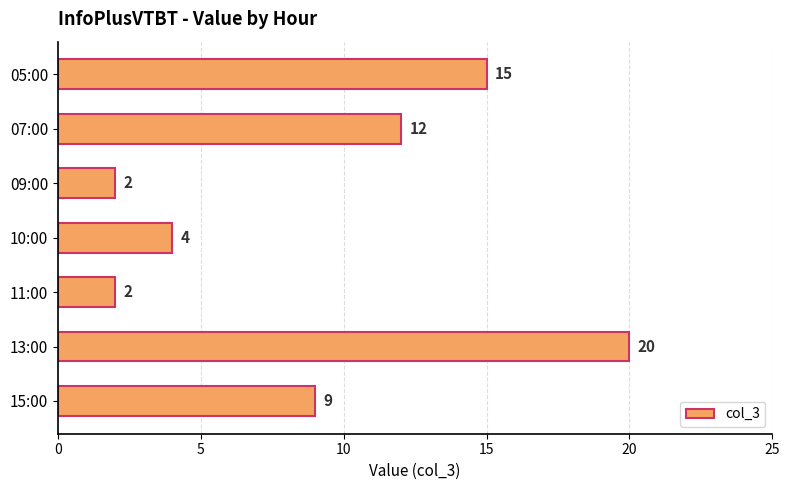

At which label is the value closest to 11?

07:00